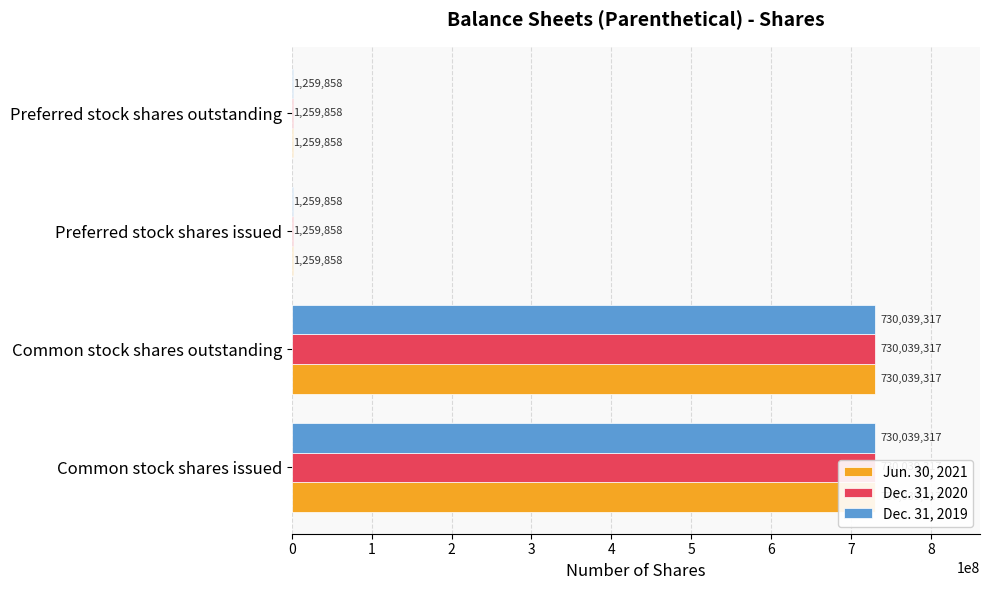

Rank the series by their maximum value, from lowest to highest.

Jun. 30, 2021, Dec. 31, 2020, Dec. 31, 2019